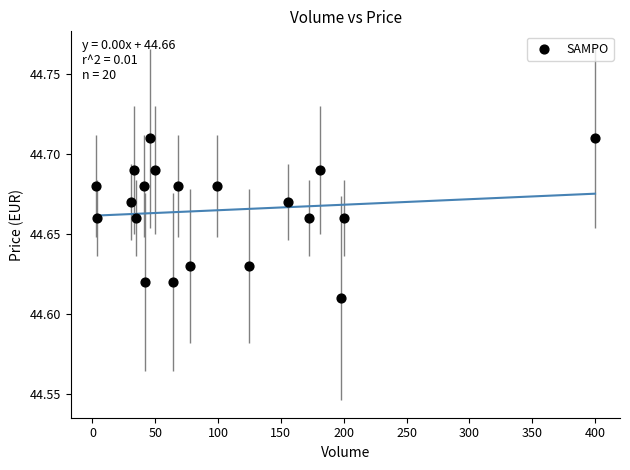

What is the range of X values (max minus min)?

397.0